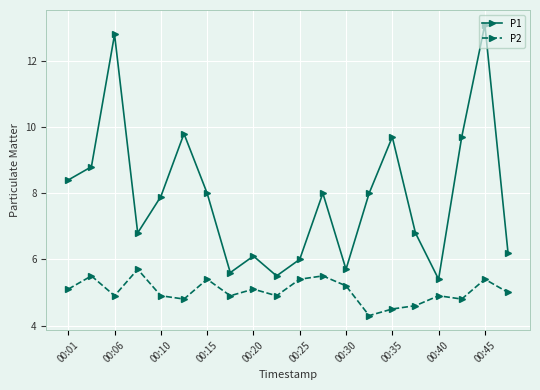

What are all the series names shown in the legend?

P1, P2